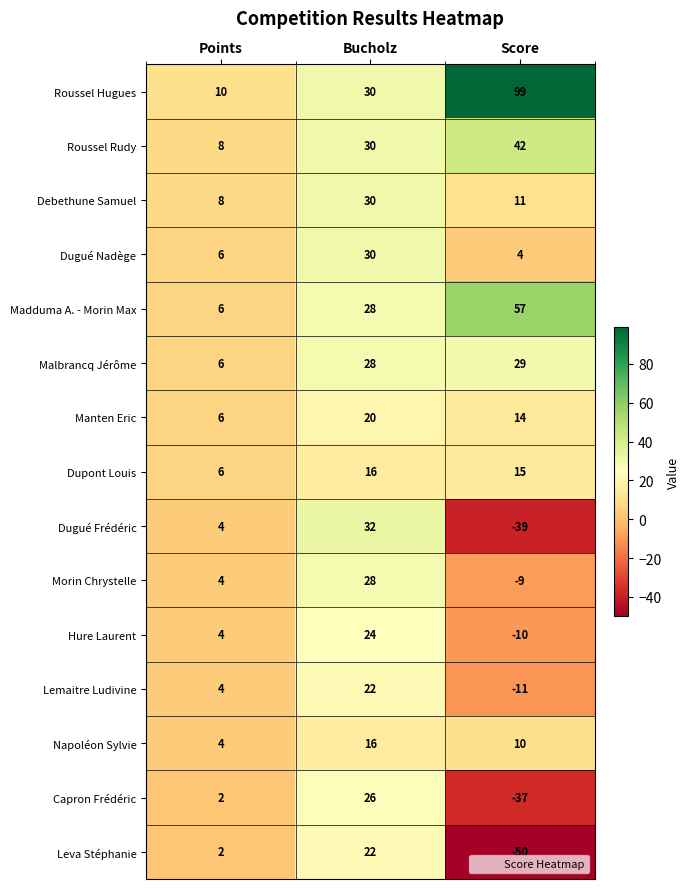

Which series has the largest range (max minus min)?

Roussel Hugues